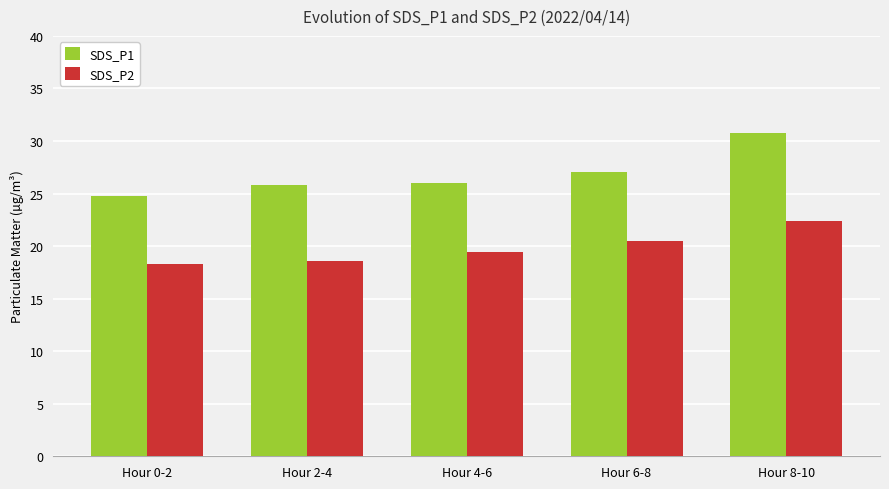

What is the total value across all series at Hour 4-6?

45.4